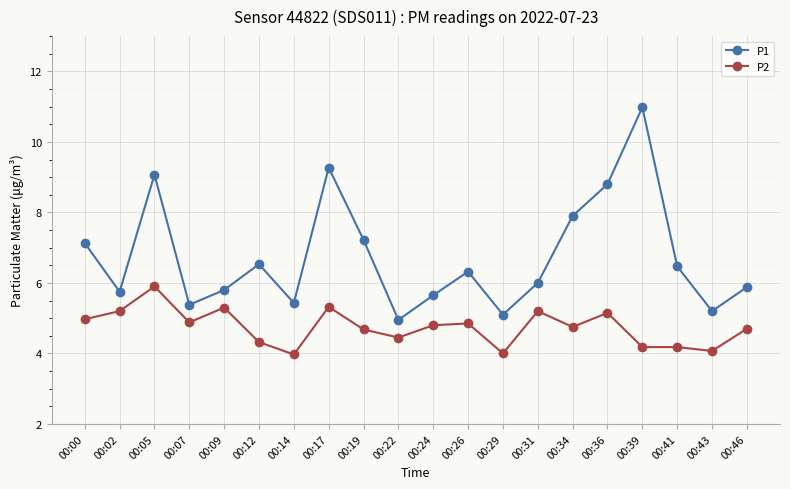

Which series changed the most between 00:05 and 00:24?

P1